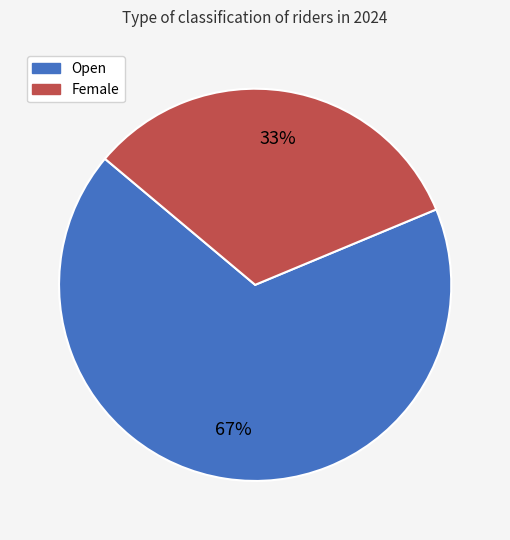

What is the smallest slice in the pie chart?

Female